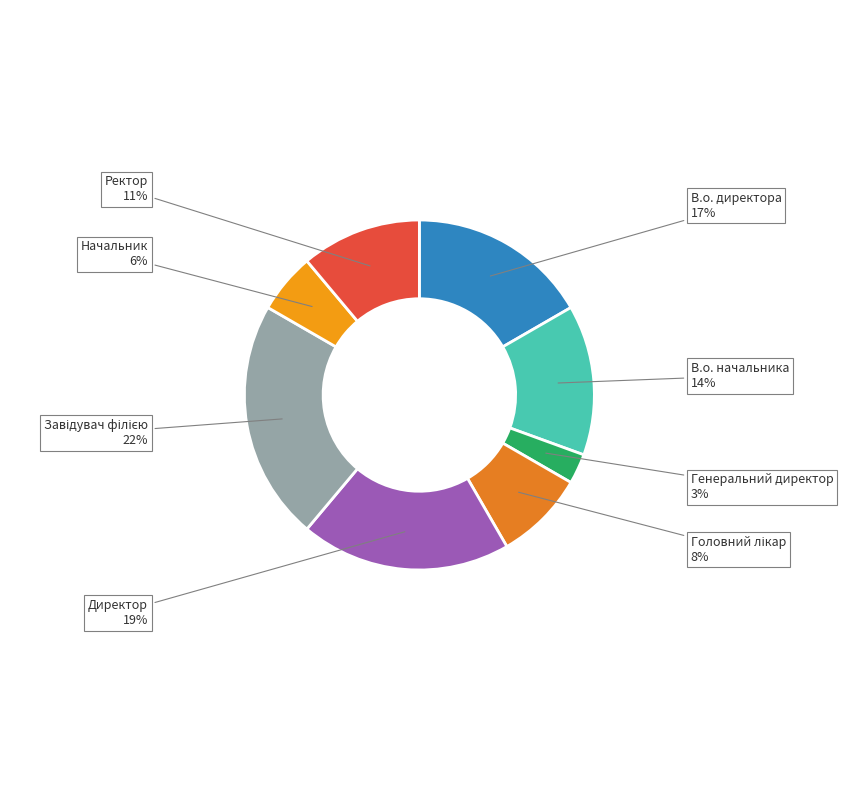

The В.о. начальника slice represents 1% of the pie. True or false?

False